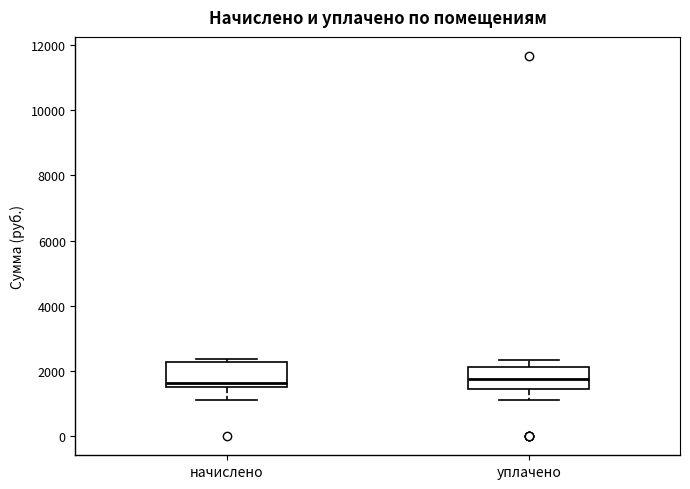

Reading left to right, read every box against the y-axis: the position of its median line, the range the box covers, and the ends of its whiskers. The values are not printed on the chart, so give them approximately, as read against the axis.

начислено: median 1600, box 1400 to 2200, whiskers 1200 to 2400
уплачено: median 1800, box 1400 to 2200, whiskers 1200 to 2400